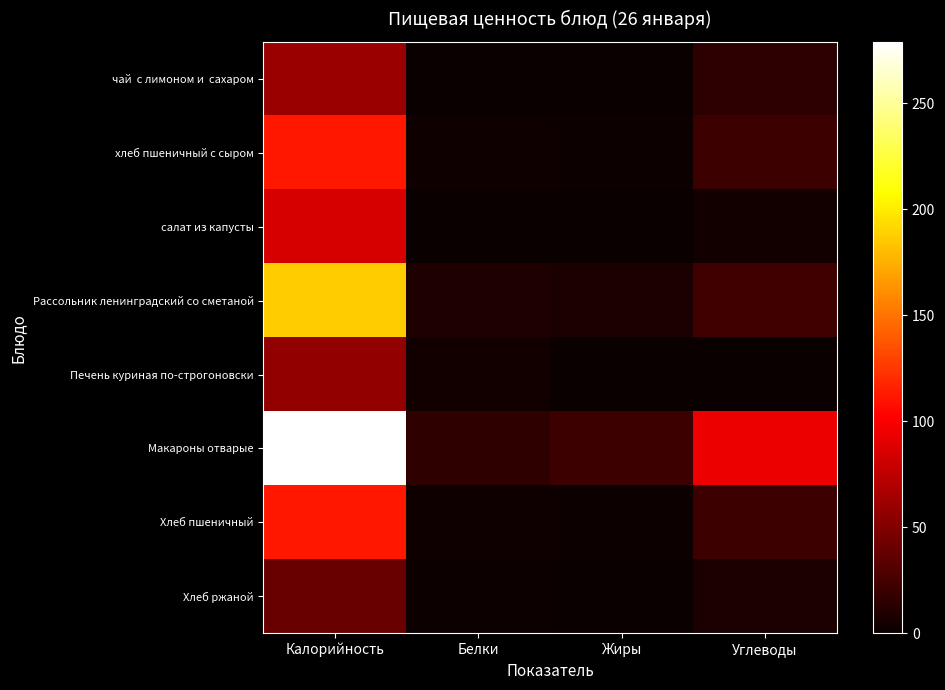

At how many categories does at least one series exceed 2?

4